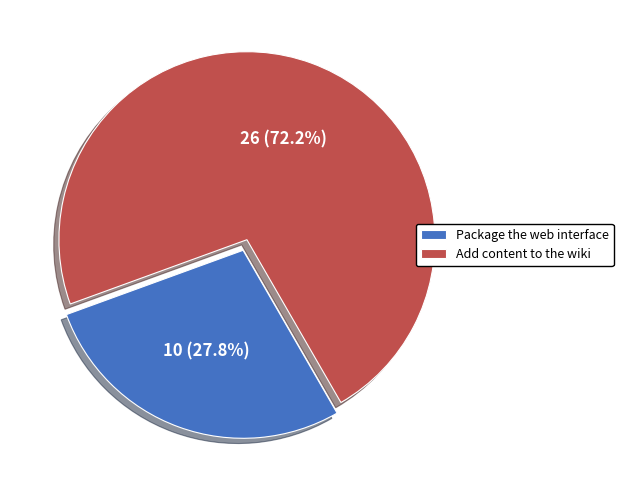

To the nearest percent, what is the combined percentage of Add content to the wiki and Package the web interface?

100%